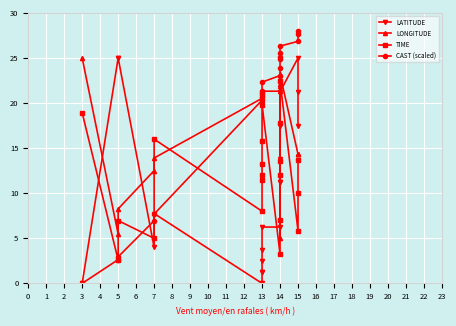

Reading right to left, transcribe all the data shown in this chart.

LATITUDE: 17.5	21.2	25.0	21.2	17.5	13.7	11.3	11.3	6.2	6.2	3.8	2.5	1.2	1.2	0.0	7.7	4.0	25.0	25.0	0.0
LONGITUDE: 14.3	14.3	14.3	23.2	22.7	22.2	21.9	5.0	21.3	21.3	21.2	20.8	20.7	20.4	20.5	13.9	12.5	8.3	5.5	25.0
TIME: 13.7	10.0	5.8	22.4	17.8	13.6	12.0	7.0	3.2	19.8	15.8	13.3	12.0	11.5	8.0	16.0	5.0	7.0	2.6	18.9
CAST (scaled): 28.0	27.7	26.8	26.3	25.6	25.2	24.8	23.9	23.1	22.3	21.4	21.2	20.8	20.6	20.3	7.7	6.9	2.9	2.6	0.0